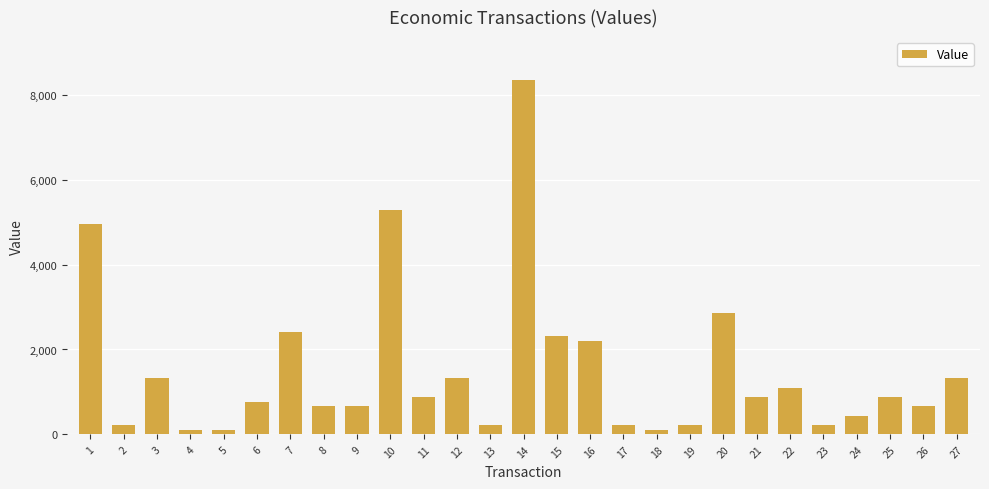

What is the sum of the values at 21 and 22?

1980